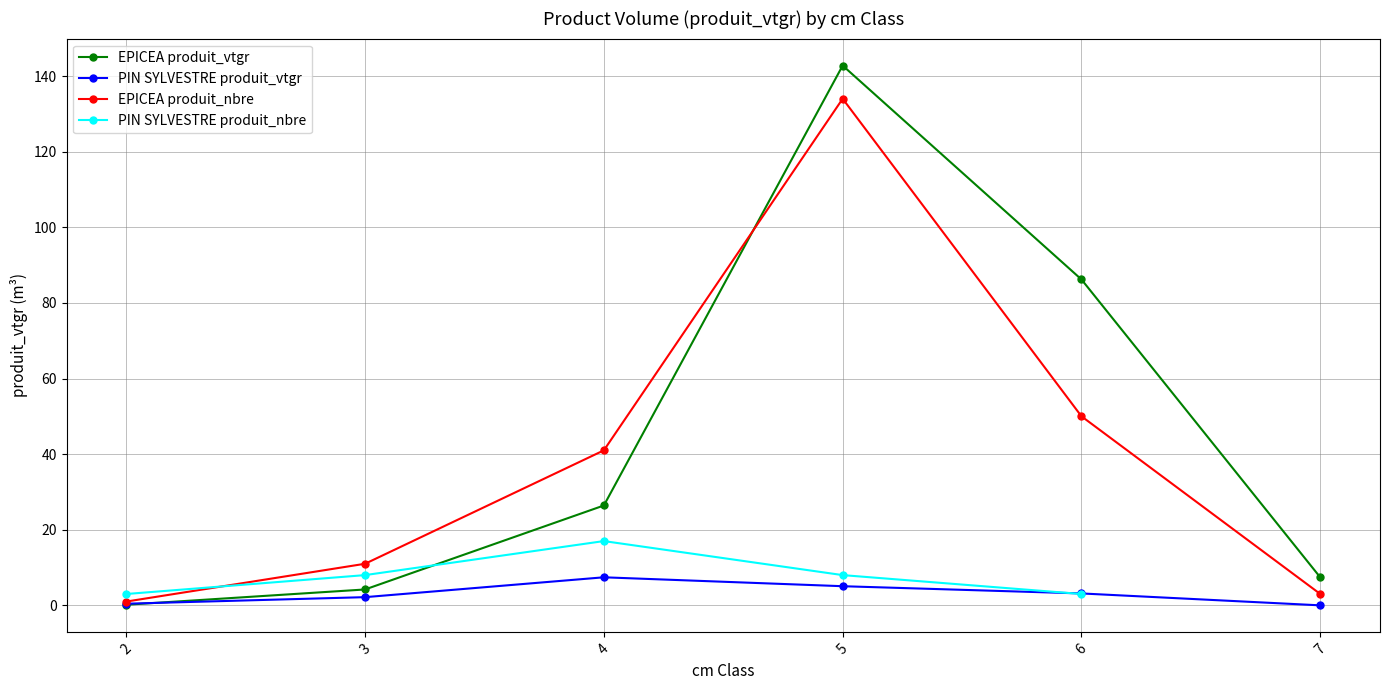

What is the approximate value of PIN SYLVESTRE at 6?

3.1